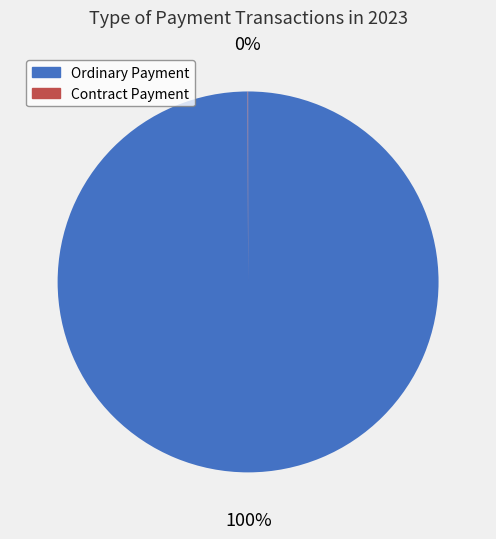

The Ordinary Payment slice represents 100% of the pie. True or false?

True